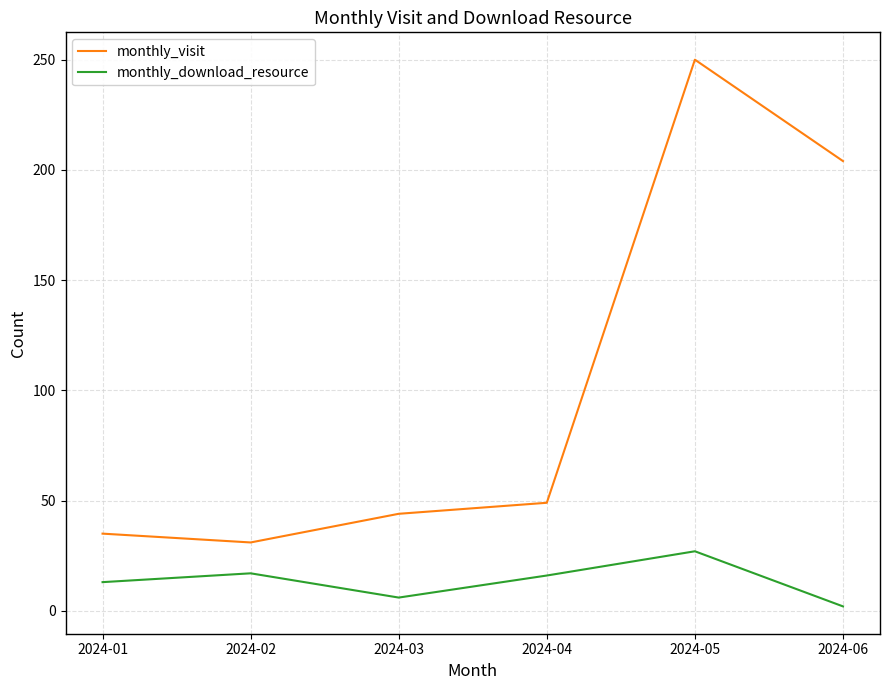

Which series has the largest total across all categories?

monthly_visit